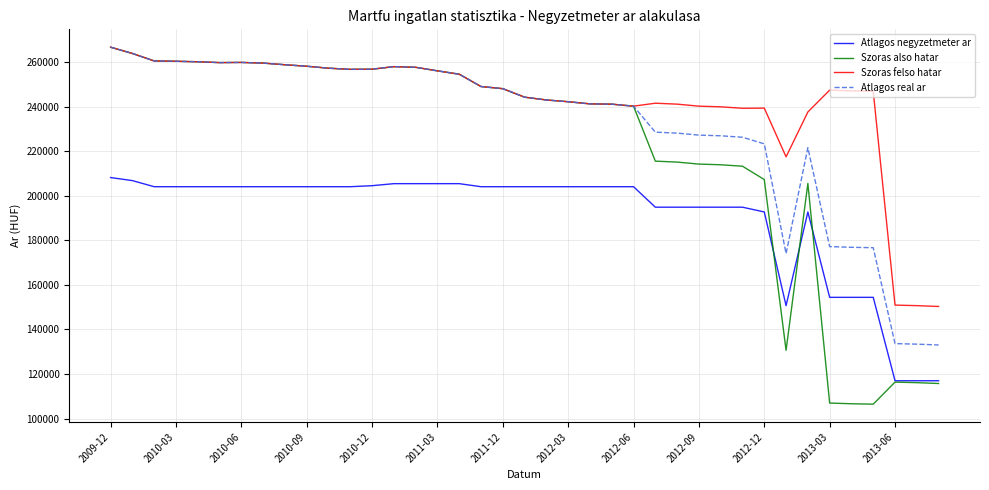

Which series has the largest total across all categories?

Szoras felso hatar